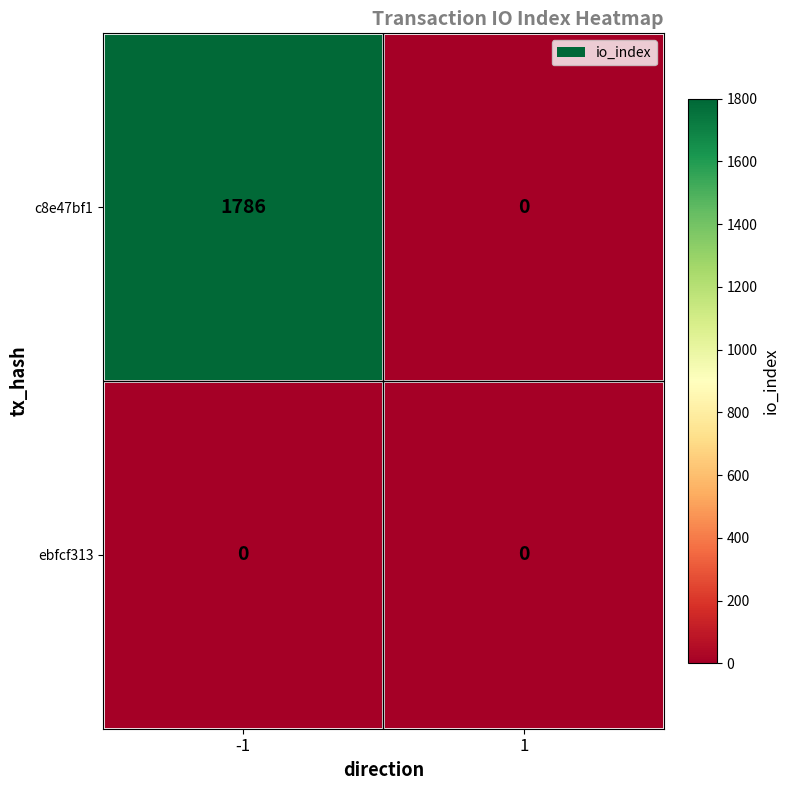

Is it true that c8e47bf1 equals 963 at -1?

False